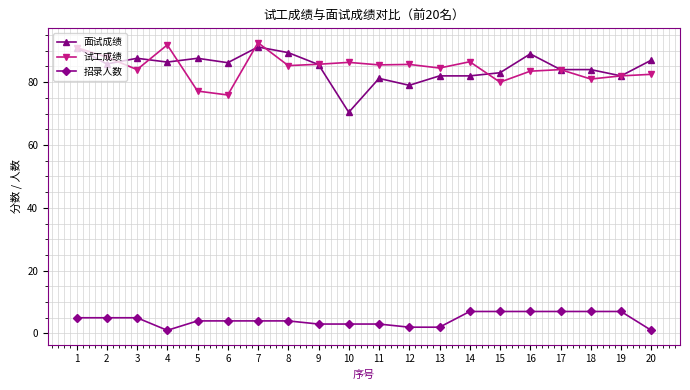

Rank the series at 6 from lowest to highest value.

招录人数, 试工成绩, 面试成绩